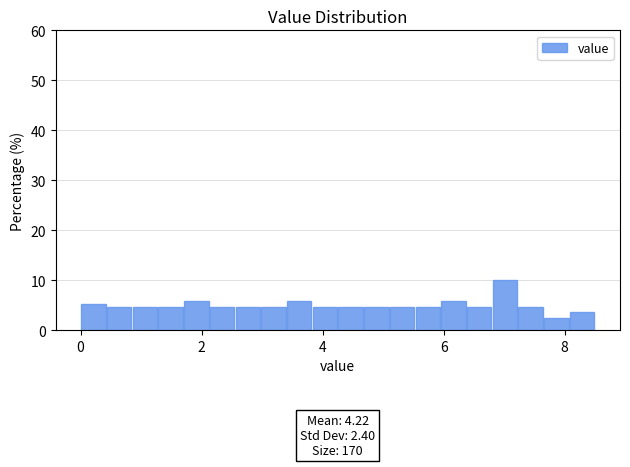

Read against the x-axis, roughly where is the centre of the tallest bar?

7.0